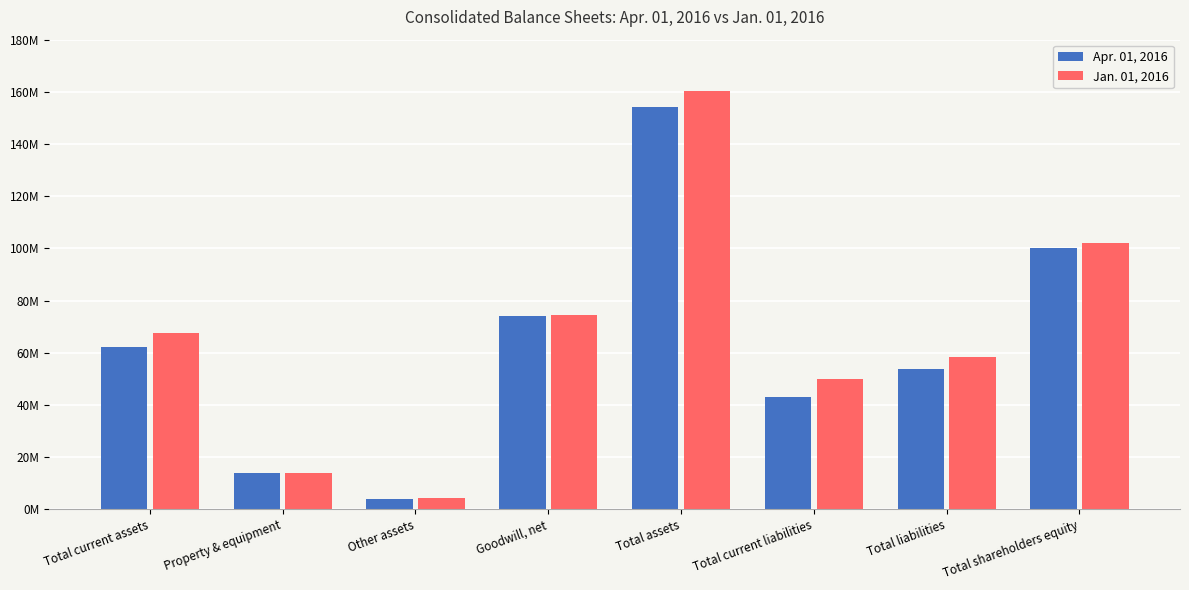

Does the chart contain stacked bars?

No